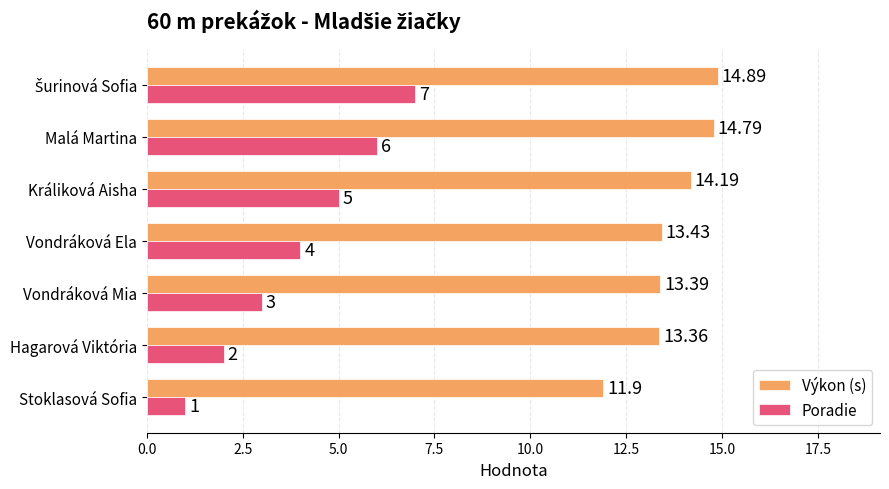

Which series has the widest spread of values?

Poradie